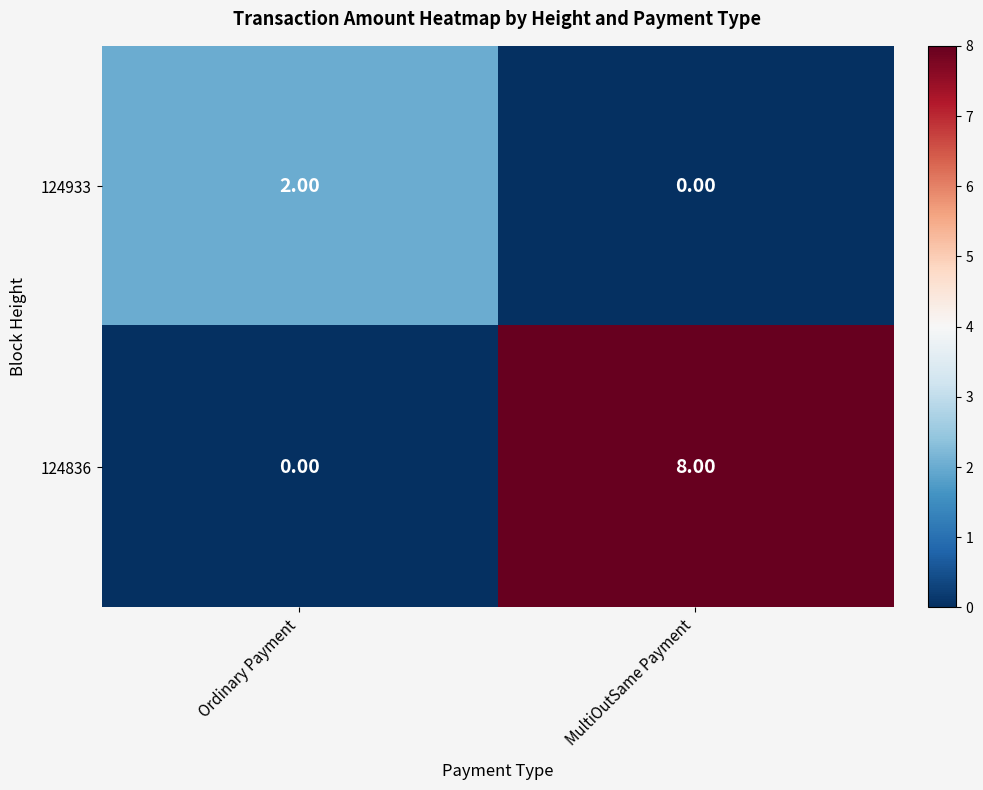

Which category has the lowest value in the 124933 series?

MultiOutSame Payment